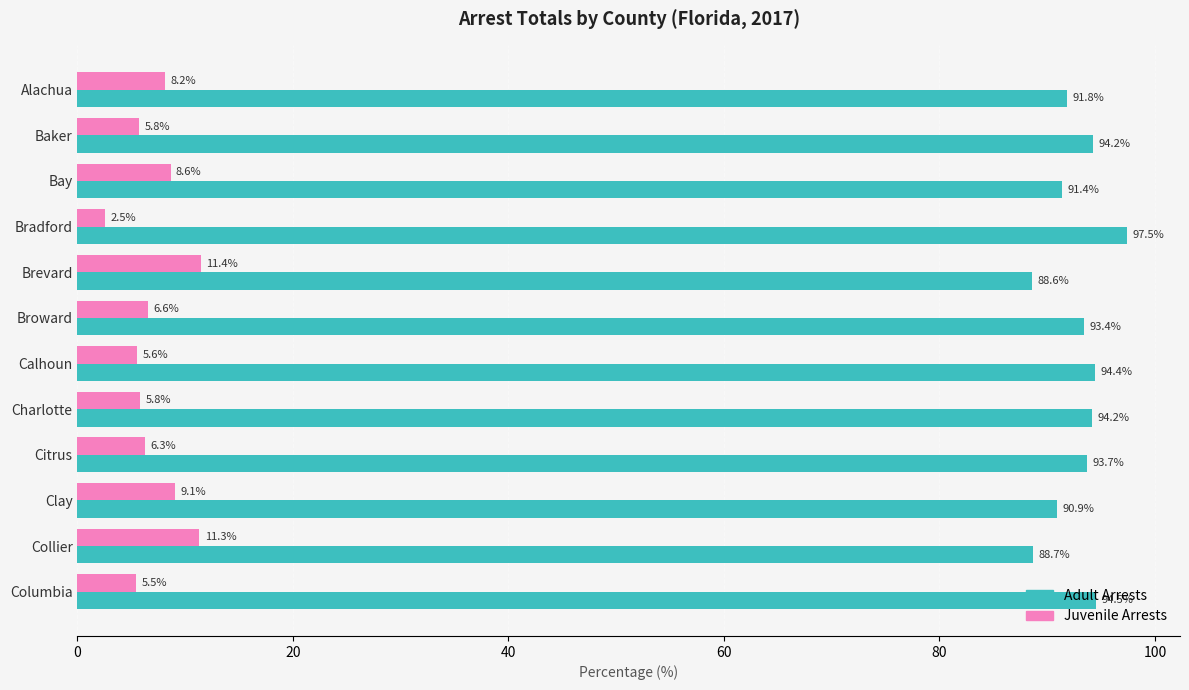

What is the total value across all series at Columbia?

100.0